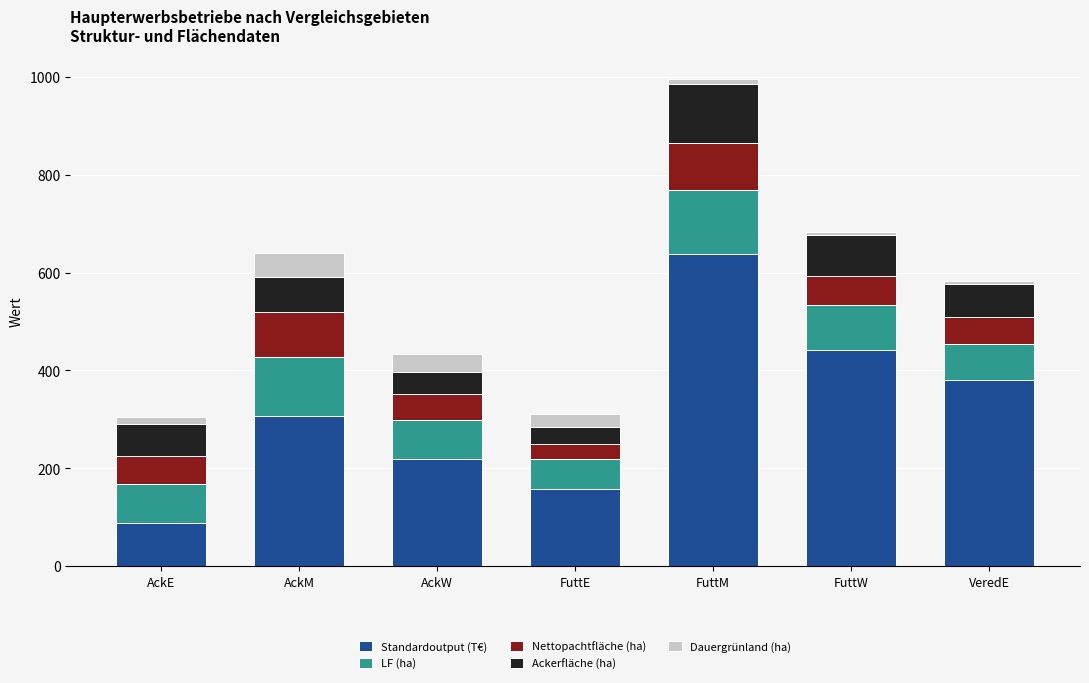

Does the chart contain any negative values?

No